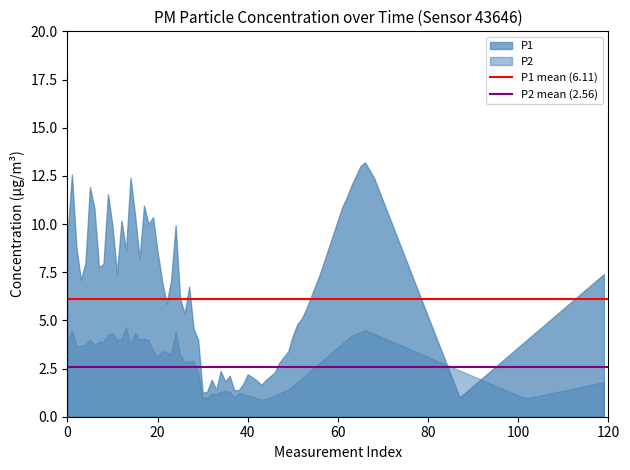

What is the value of the P2 mean (2.56) point at the 2nd from the left?

2.6